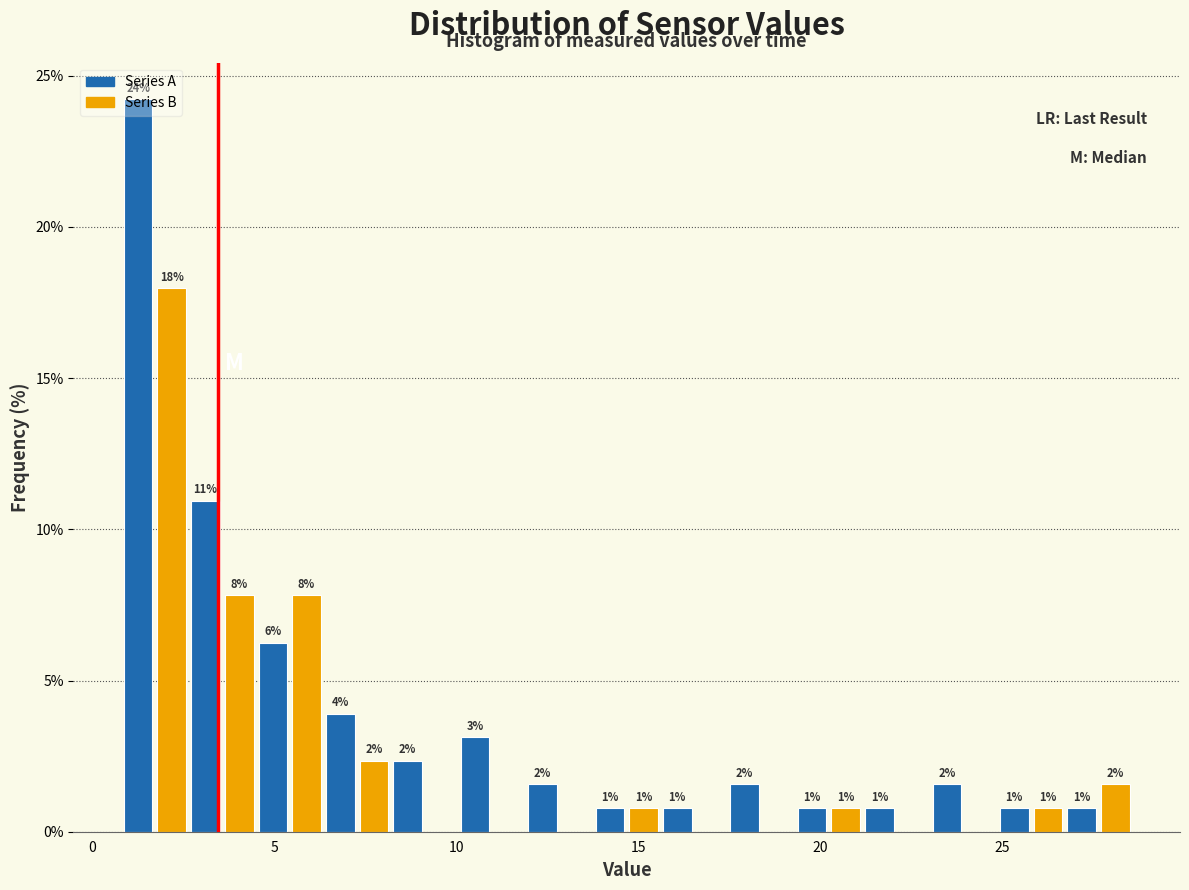

Read against the x-axis, roughly where is the centre of the tallest bar?

1.5